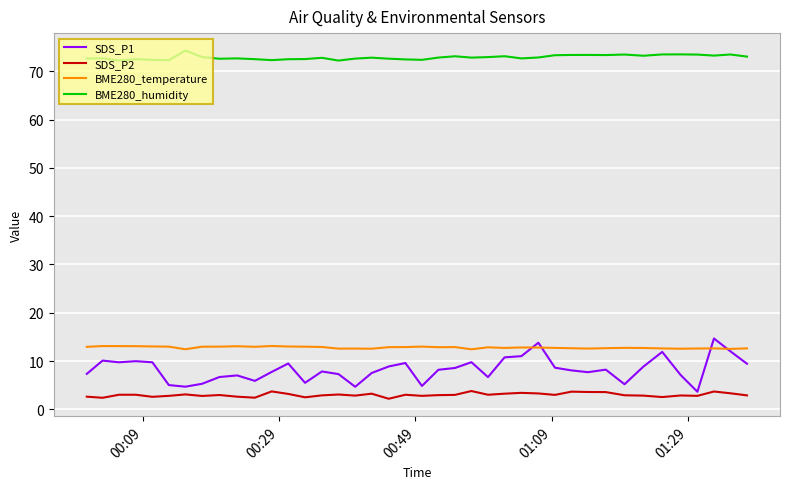

True or false: SDS_P1 and SDS_P2 intersect in this chart.

False